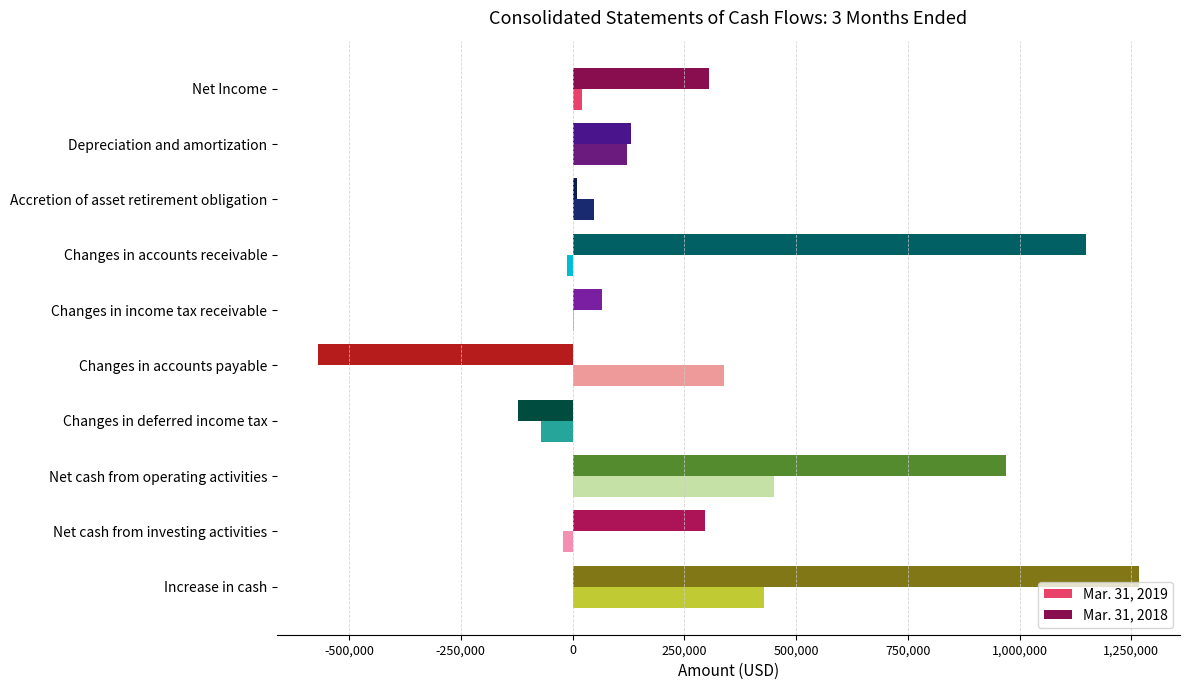

Which series has the largest total across all categories?

Mar. 31, 2018